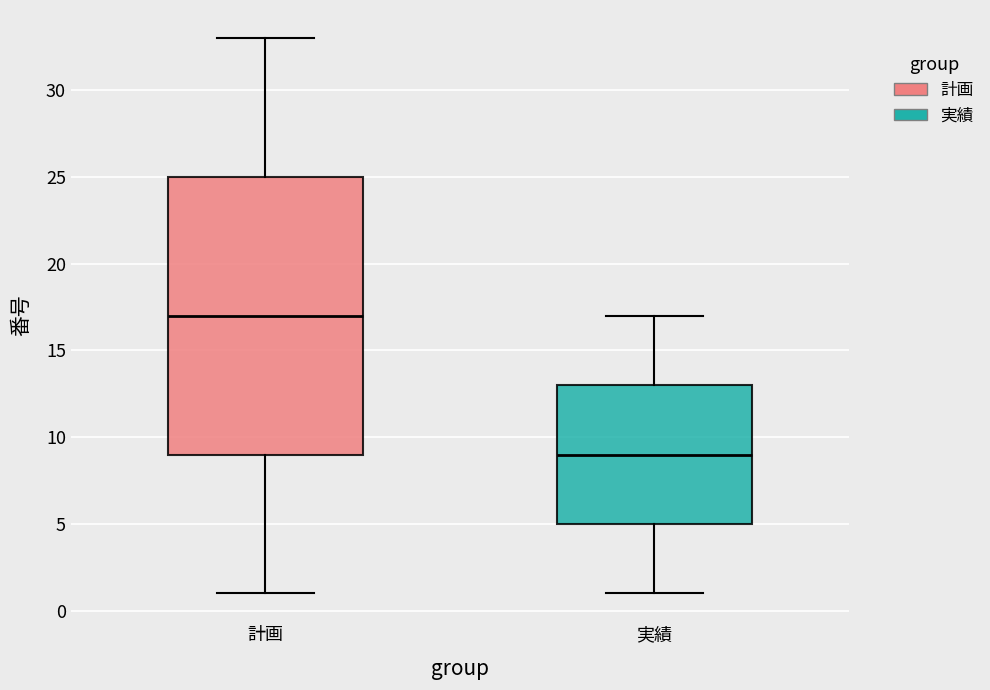

Where does the upper whisker of the box for 計画 end on the y-axis? The values are not printed on the chart, so give them approximately, as read against the axis.

33